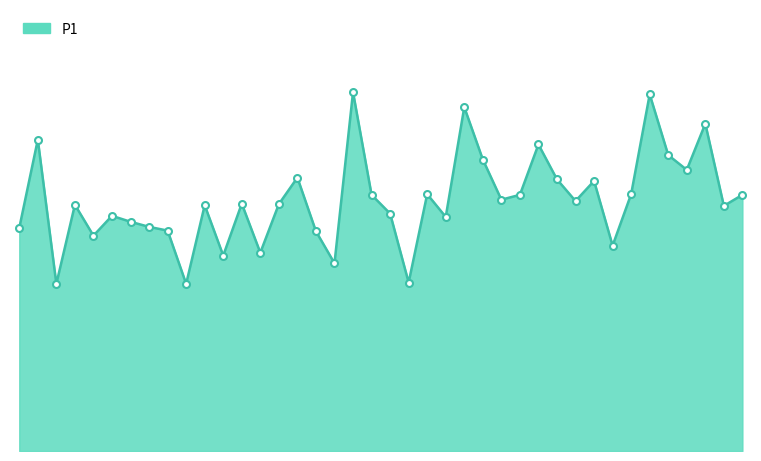

What is the difference between the maximum and minimum values?

8.7